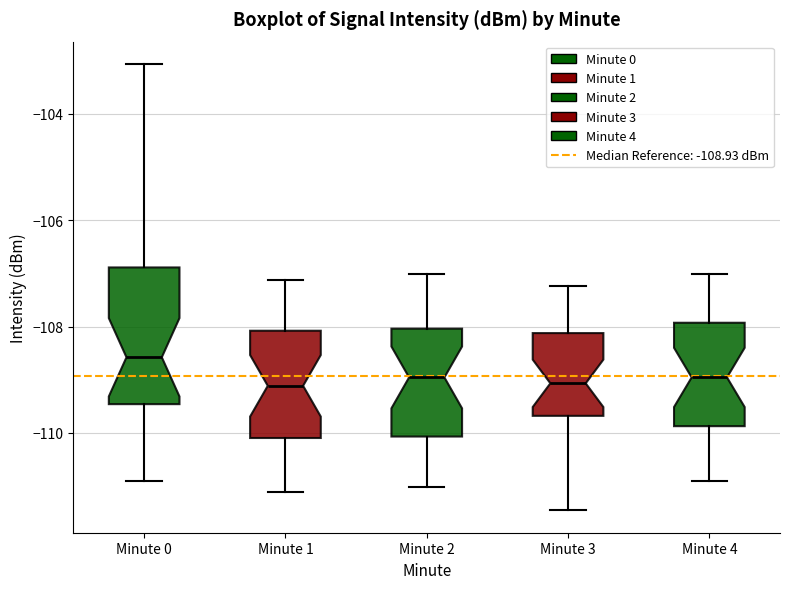

Reading left to right, transcribe this box plot: for each box, give where its median line is, the range the box spans, and where its two whiskers end, as read against the y-axis. The values are not printed on the chart, so give them approximately, as read against the axis.

Minute 0: median -108.6, box -109.4 to -106.8, whiskers -111.0 to -103.0
Minute 1: median -109.2, box -110.0 to -108.0, whiskers -111.2 to -107.2
Minute 2: median -109.0, box -110.0 to -108.0, whiskers -111.0 to -107.0
Minute 3: median -109.0, box -109.6 to -108.2, whiskers -111.4 to -107.2
Minute 4: median -109.0, box -109.8 to -108.0, whiskers -111.0 to -107.0